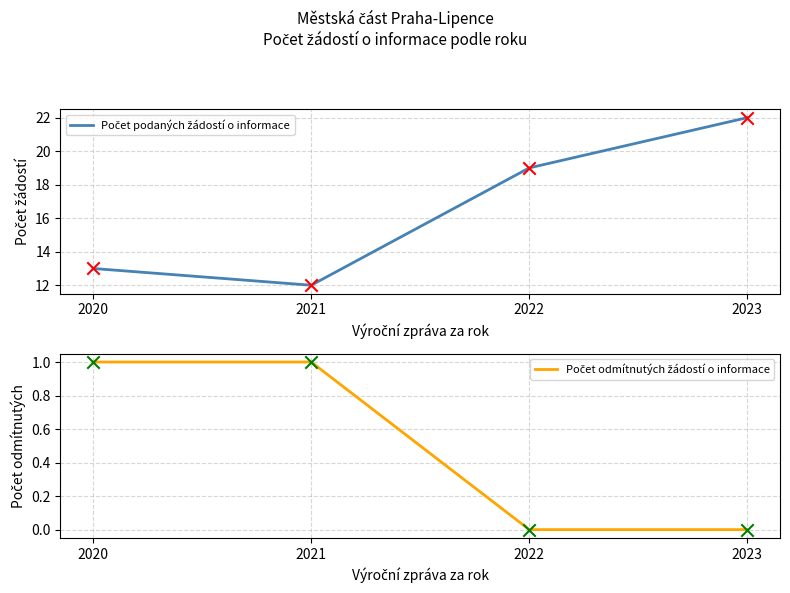

What is the total value across all series at 2023?

22